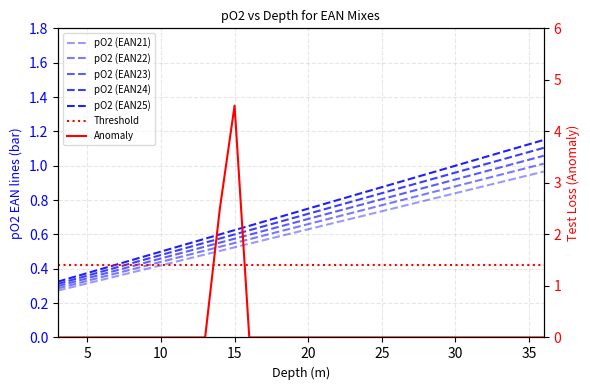

True or false: pO2 (EAN25) and pO2 (EAN23) intersect in this chart.

False